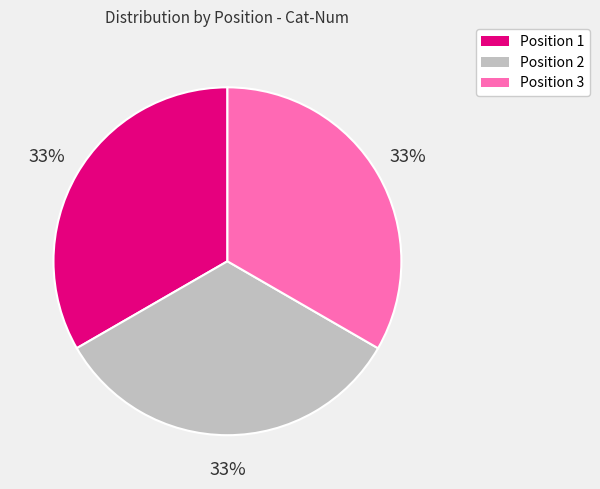

Is there any slice that represents more than half of the pie?

No